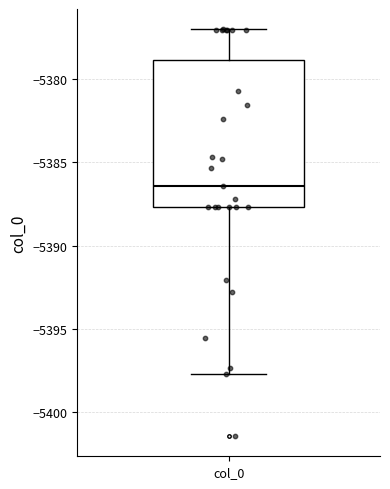

Read this box plot against the y-axis: the position of the median line, the range covered by the box, and the ends of both whiskers. The values are not printed on the chart, so give them approximately, as read against the axis.

median -5386.5, box -5387.5 to -5379.0, whiskers -5397.5 to -5377.0